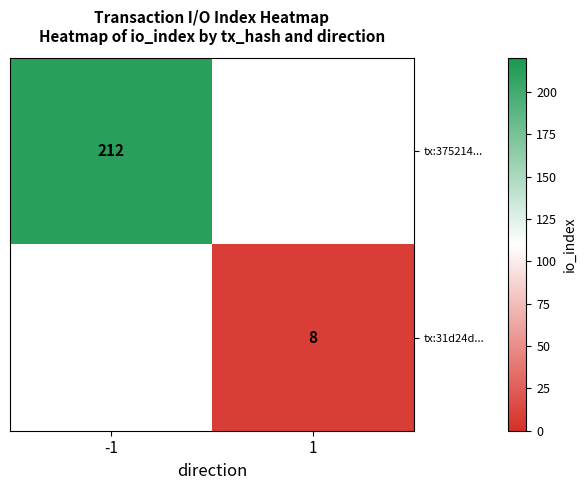

The tx:375214... series shows 212 at -1. True or false?

True